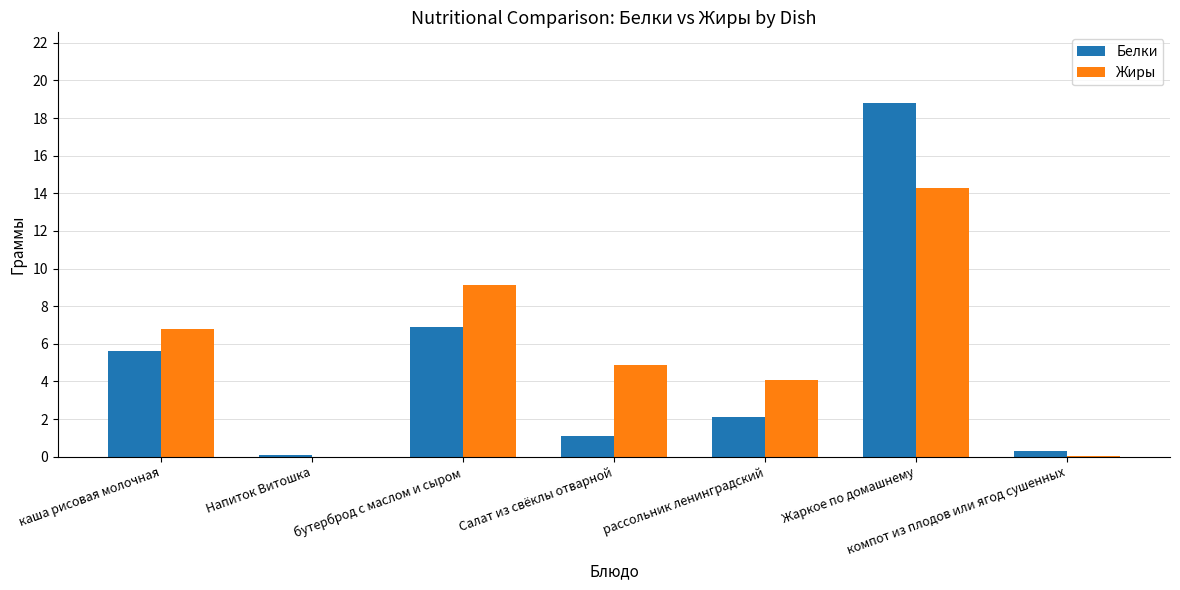

How many groups of bars are there?

7